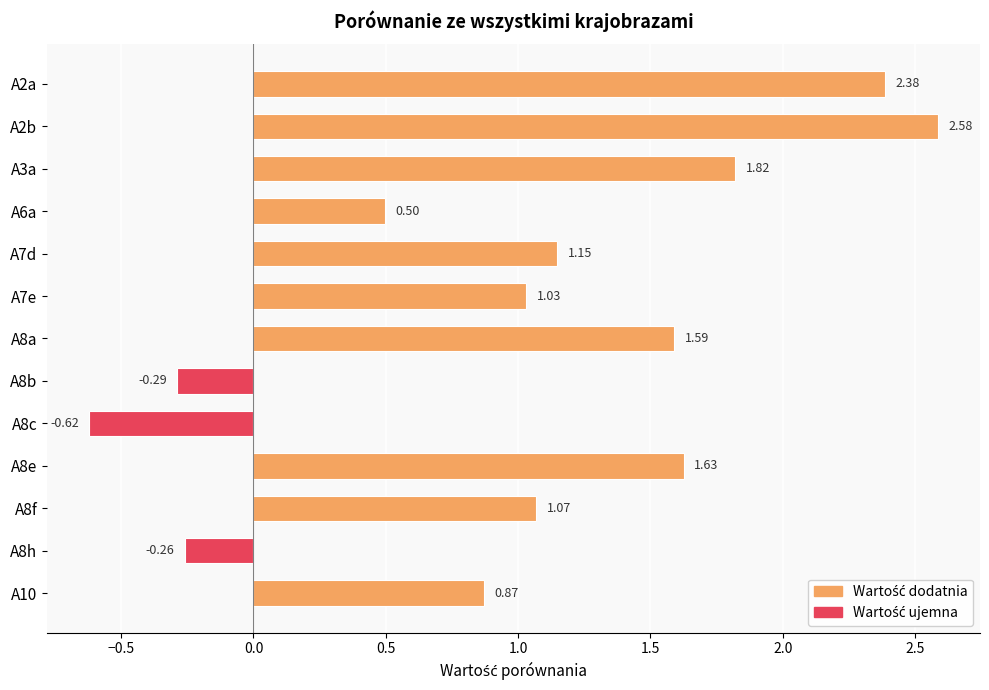

What is the change in value from A2a to A8a?

-0.8